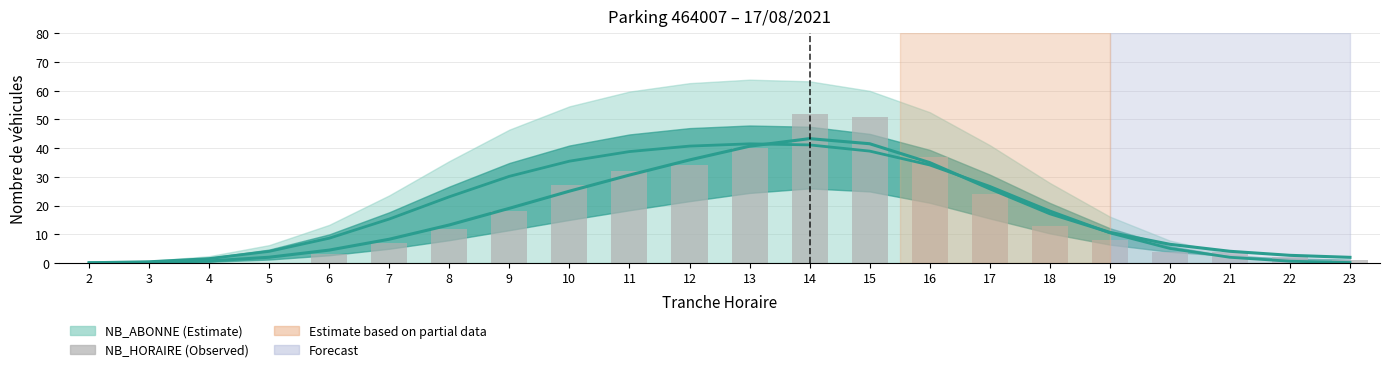

Reading left to right, list all the values displayed in this chart.

2=0	3=0	4=0	5=0	6=3	7=7	8=12	9=18	10=27	11=32	12=34	13=40	14=52	15=51	16=37	17=24	18=13	19=8	20=4	21=4	22=2	23=1